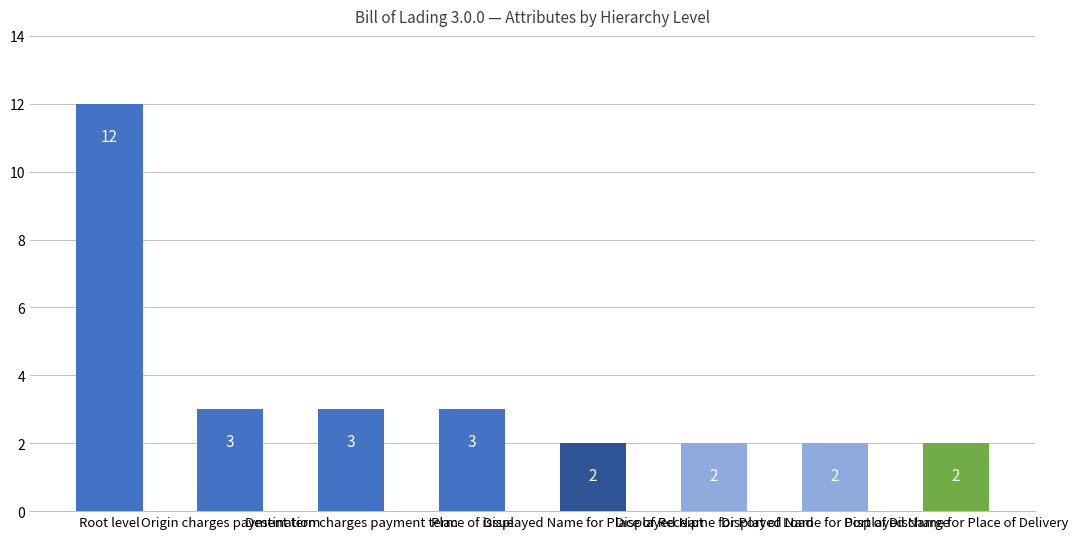

Count the values in the range 2 to 3.

7